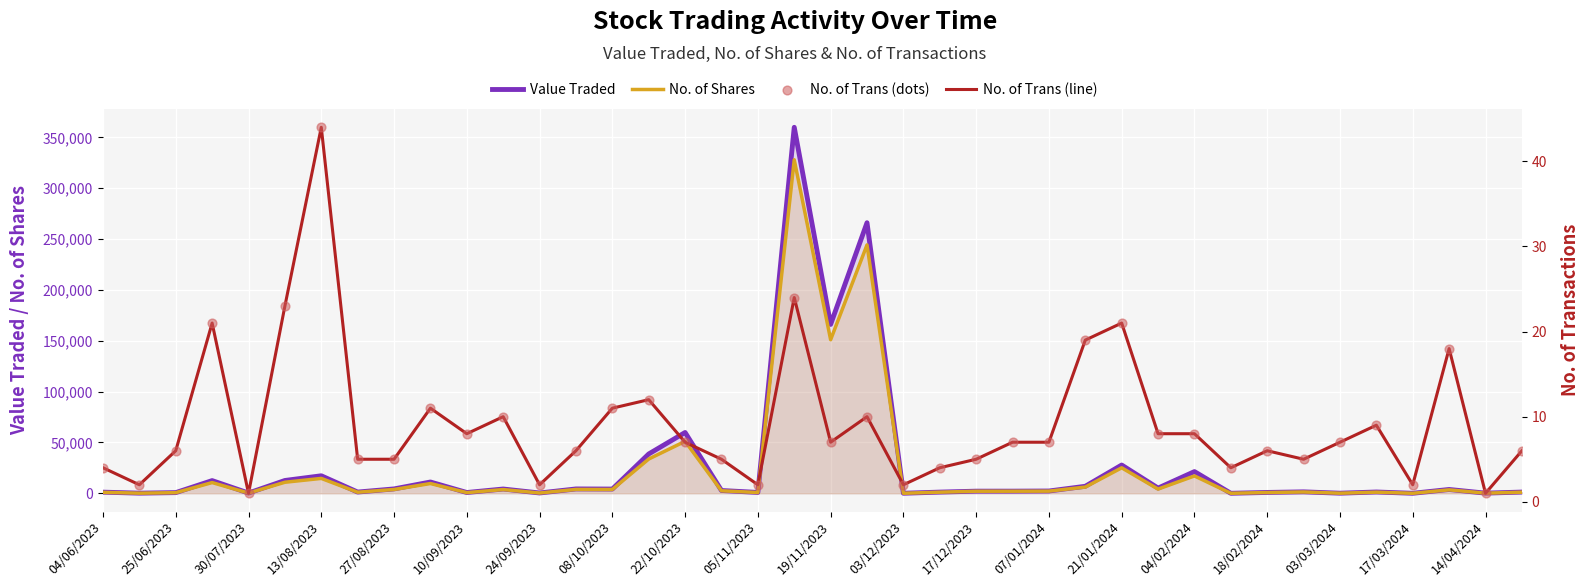

Which series has the largest total across all categories?

Value Traded